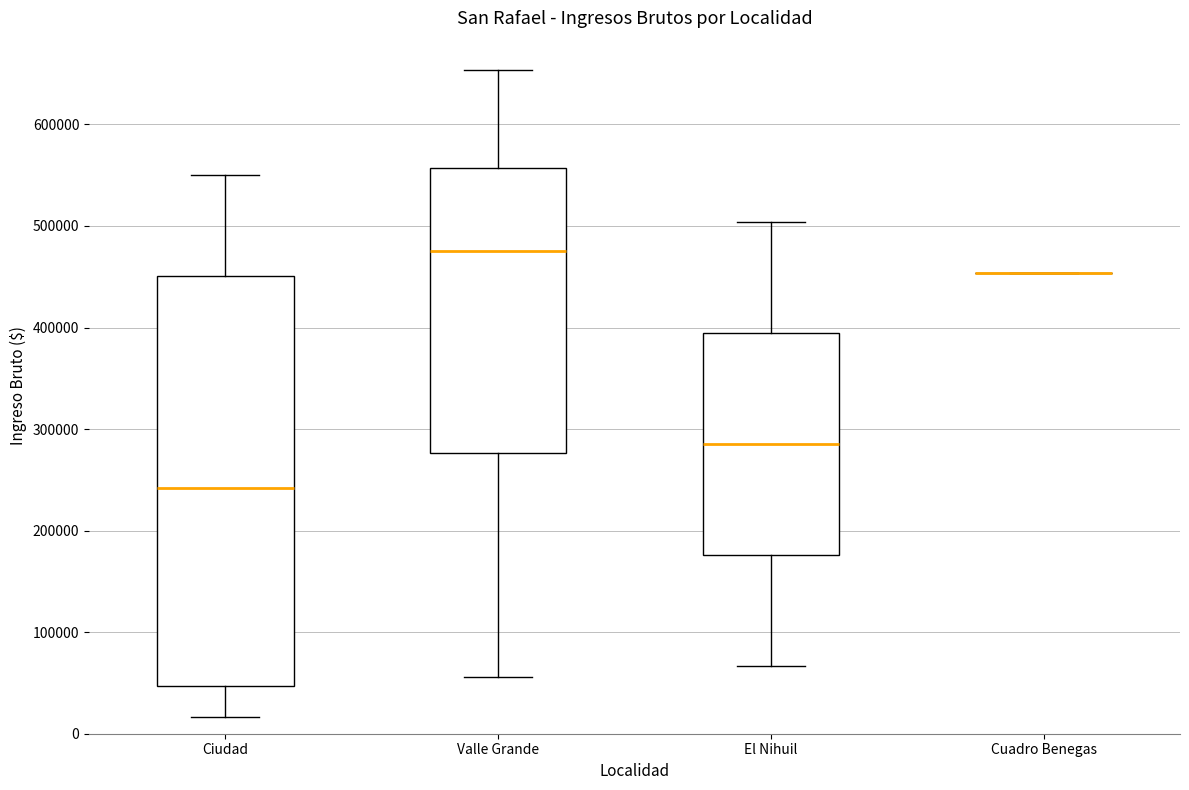

Reading left to right, transcribe this box plot: for each box, give where its median line is, the range the box spans, and where its two whiskers end, as read against the y-axis. The values are not printed on the chart, so give them approximately, as read against the axis.

Ciudad: median 240000, box 50000 to 450000, whiskers 20000 to 550000
Valle Grande: median 480000, box 280000 to 560000, whiskers 60000 to 650000
El Nihuil: median 290000, box 180000 to 390000, whiskers 70000 to 500000
Cuadro Benegas: box collapsed to a line at 450000, whiskers 450000 to 450000